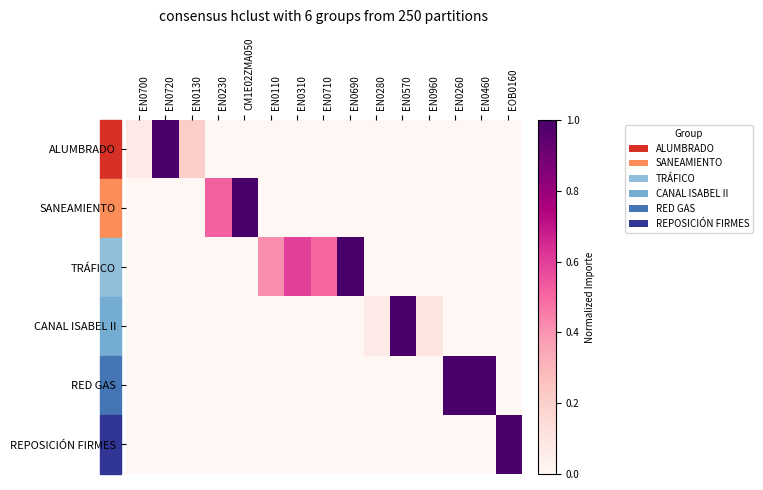

Reading left to right, extract all data points from this chart.

ALUMBRADO: EN0700=0.1	EN0720=1.0	EN0130=0.2	EN0230=0.0	CM1E02ZMA050=0.0	EN0110=0.0	EN0310=0.0	EN0710=0.0	EN0690=0.0	EN0280=0.0	EN0570=0.0	EN0960=0.0	EN0260=0.0	EN0460=0.0	EOB0160=0.0
SANEAMIENTO: EN0700=0.0	EN0720=0.0	EN0130=0.0	EN0230=0.5	CM1E02ZMA050=1.0	EN0110=0.0	EN0310=0.0	EN0710=0.0	EN0690=0.0	EN0280=0.0	EN0570=0.0	EN0960=0.0	EN0260=0.0	EN0460=0.0	EOB0160=0.0
TRÁFICO: EN0700=0.0	EN0720=0.0	EN0130=0.0	EN0230=0.0	CM1E02ZMA050=0.0	EN0110=0.4	EN0310=0.6	EN0710=0.5	EN0690=1.0	EN0280=0.0	EN0570=0.0	EN0960=0.0	EN0260=0.0	EN0460=0.0	EOB0160=0.0
CANAL ISABEL II: EN0700=0.0	EN0720=0.0	EN0130=0.0	EN0230=0.0	CM1E02ZMA050=0.0	EN0110=0.0	EN0310=0.0	EN0710=0.0	EN0690=0.0	EN0280=0.1	EN0570=1.0	EN0960=0.1	EN0260=0.0	EN0460=0.0	EOB0160=0.0
RED GAS: EN0700=0.0	EN0720=0.0	EN0130=0.0	EN0230=0.0	CM1E02ZMA050=0.0	EN0110=0.0	EN0310=0.0	EN0710=0.0	EN0690=0.0	EN0280=0.0	EN0570=0.0	EN0960=0.0	EN0260=1.0	EN0460=1.0	EOB0160=0.0
REPOSICIÓN FIRMES: EN0700=0.0	EN0720=0.0	EN0130=0.0	EN0230=0.0	CM1E02ZMA050=0.0	EN0110=0.0	EN0310=0.0	EN0710=0.0	EN0690=0.0	EN0280=0.0	EN0570=0.0	EN0960=0.0	EN0260=0.0	EN0460=0.0	EOB0160=1.0